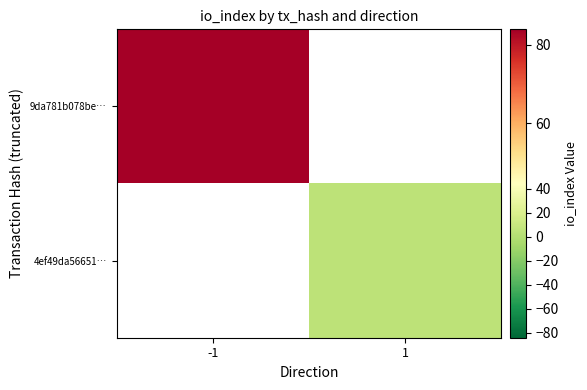

At which label does 9da781b078be… reach its minimum?

-1